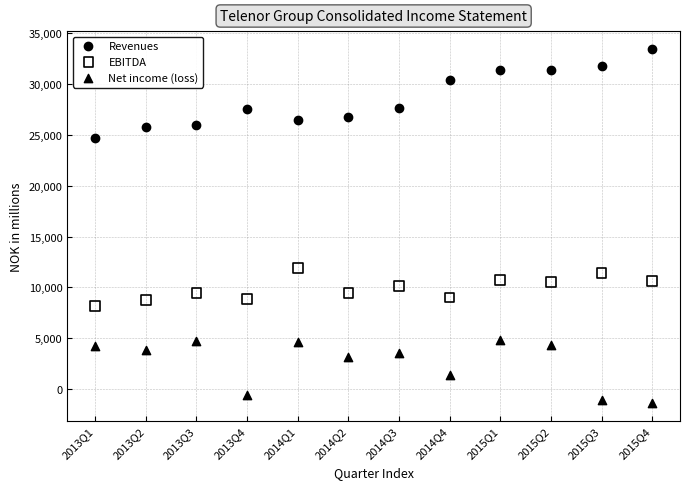

What are all the series names shown in the legend?

Revenues, EBITDA, Net income (loss)